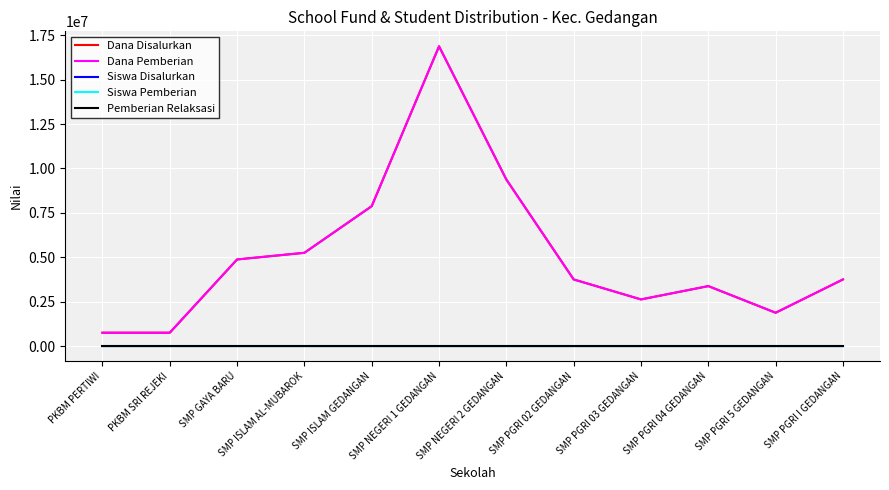

Is this an area chart (filled region under the line)?

No